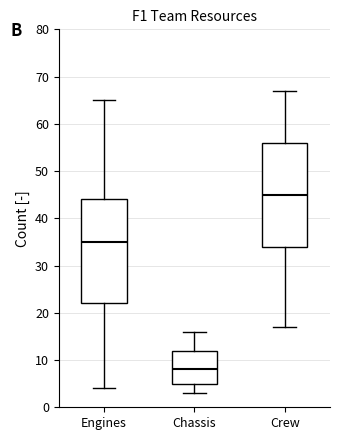

Reading left to right, transcribe this box plot: for each box, give where its median line is, the range the box spans, and where its two whiskers end, as read against the y-axis. The values are not printed on the chart, so give them approximately, as read against the axis.

Engines: median 35, box 22 to 44, whiskers 4 to 65
Chassis: median 8, box 5 to 12, whiskers 3 to 16
Crew: median 45, box 34 to 56, whiskers 17 to 67